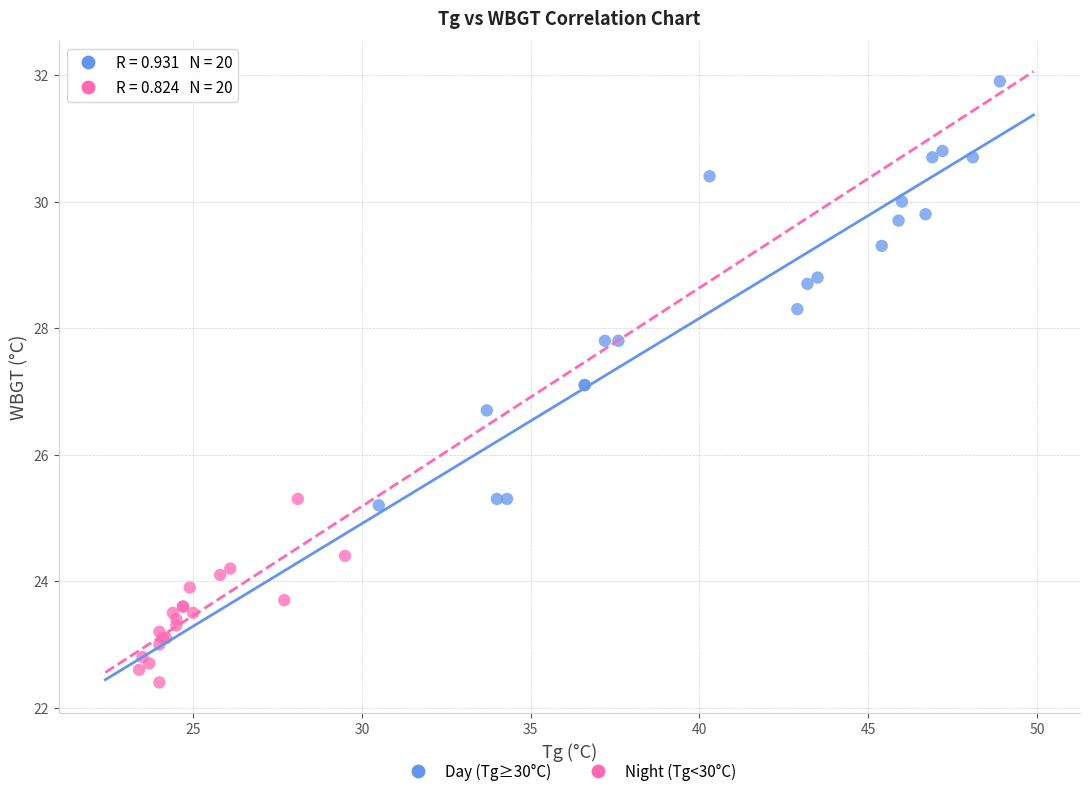

Which series has the widest spread of Y values?

Day (Tg≥30°C)